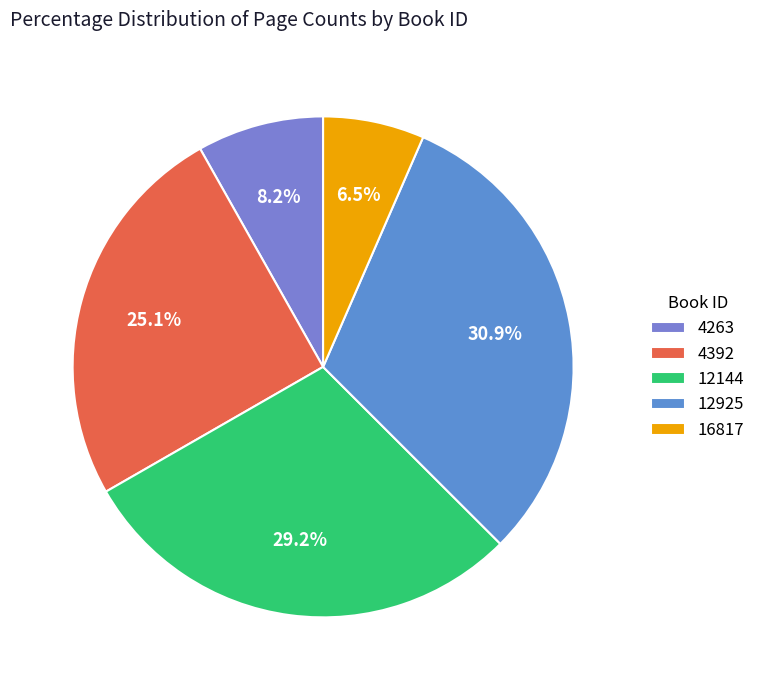

Does 12925 represent more than half of the total?

No